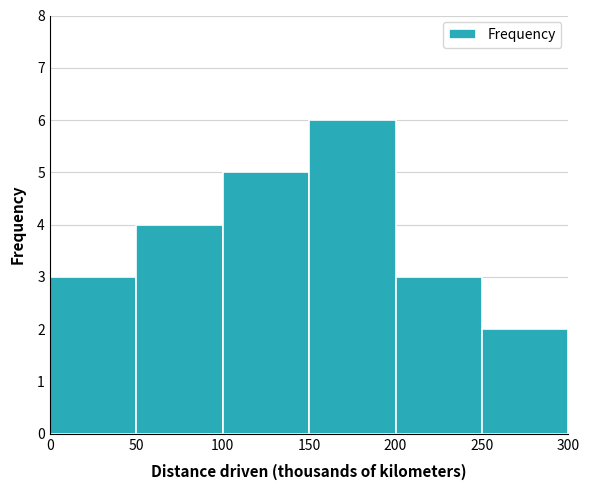

Over which range of the x-axis is the bar tallest?

150 to 200